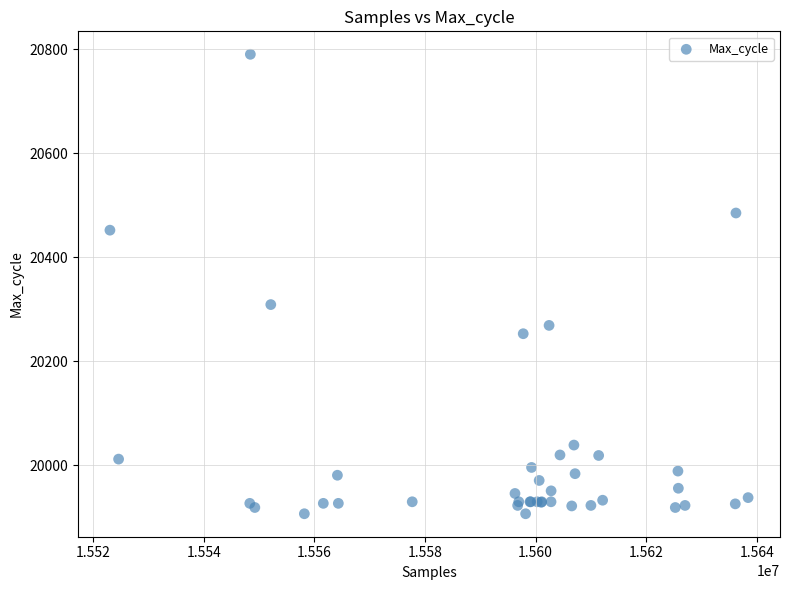

What Y value in the scatter plot is closest to 20348?

20309